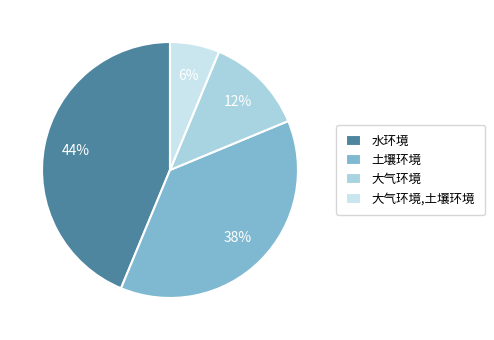

Is there a majority slice in this chart?

No